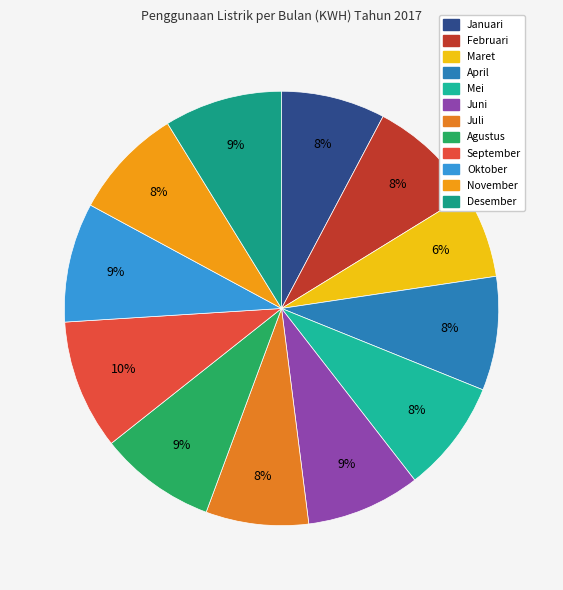

To the nearest percent, what portion does Agustus represent?

9%